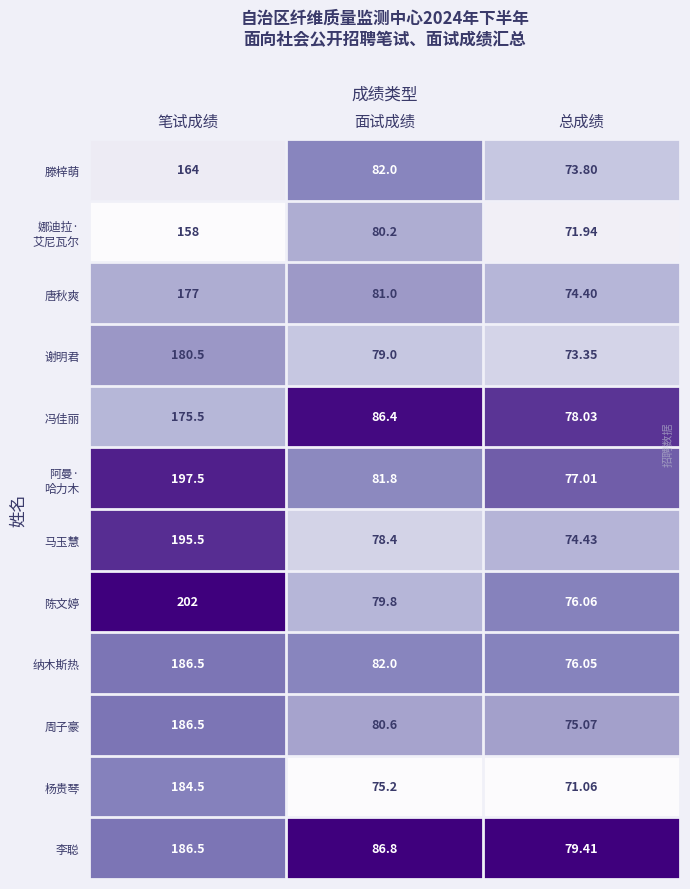

Which series has the largest total across all categories?

陈文婷